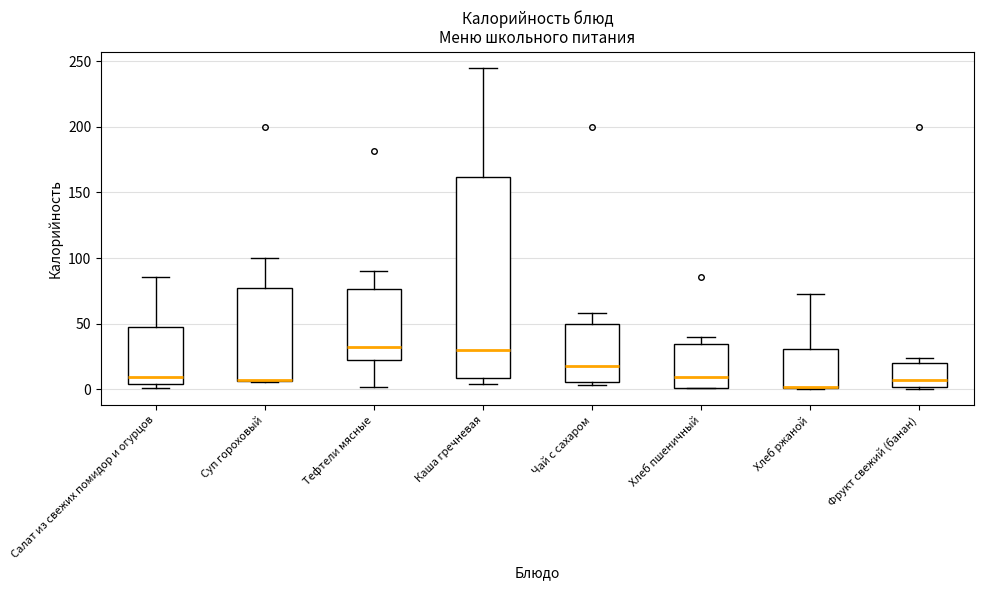

Comparing the boxes themselves (not the whiskers), which one is the tallest?

Каша гречневая